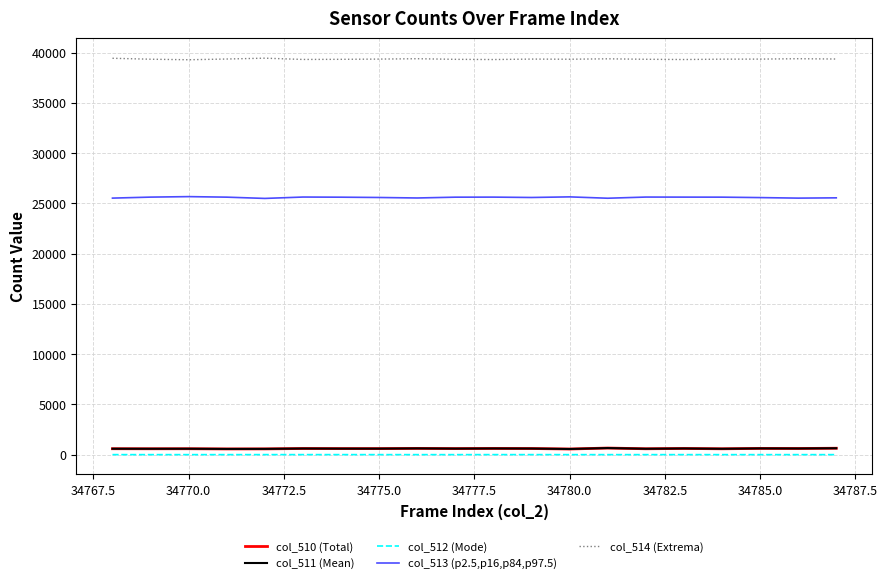

Which series has the largest total across all categories?

col_514 (Extrema)